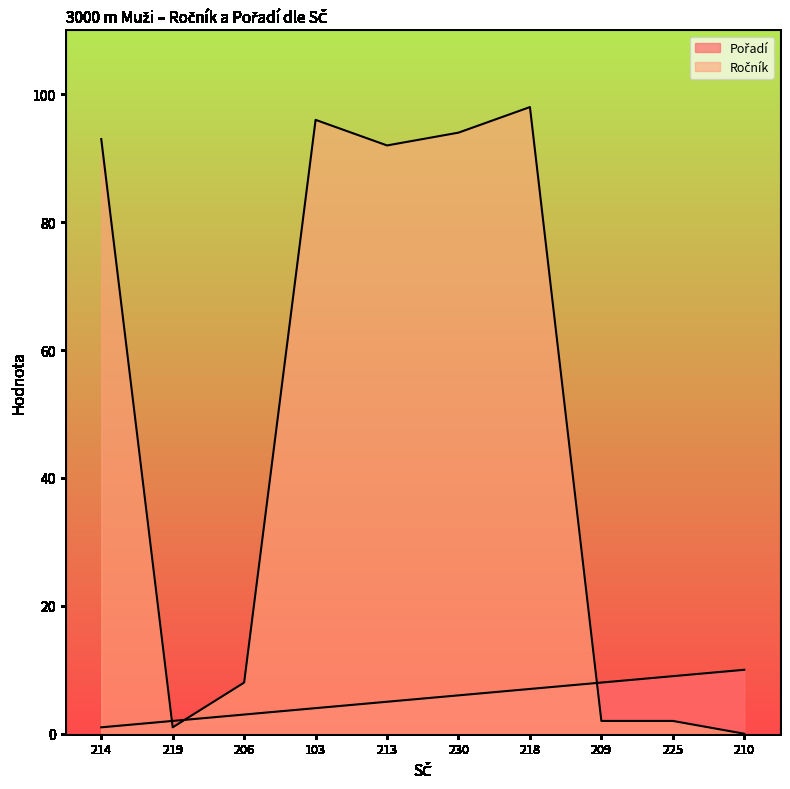

What position from the left is 214?

1